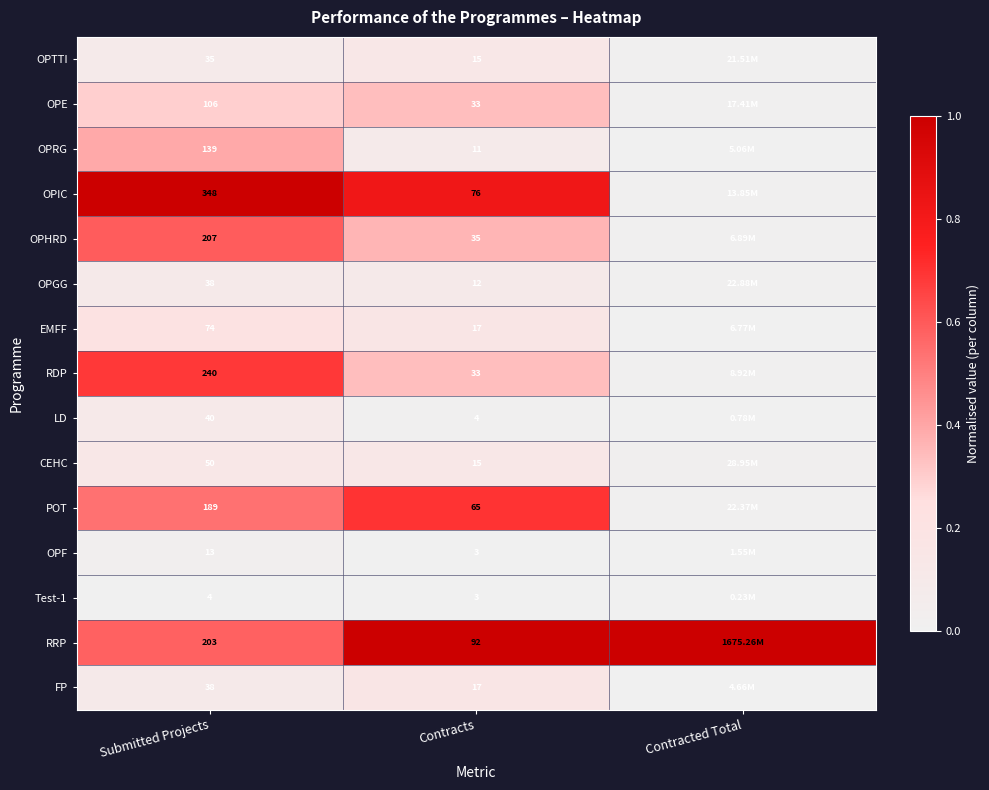

Between Submitted Projects and Contracts, which series saw the biggest shift?

OPIC